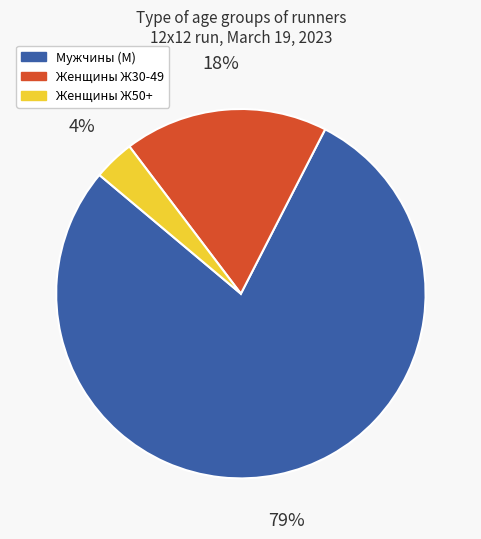

To the nearest percent, what is the average slice percentage?

33%